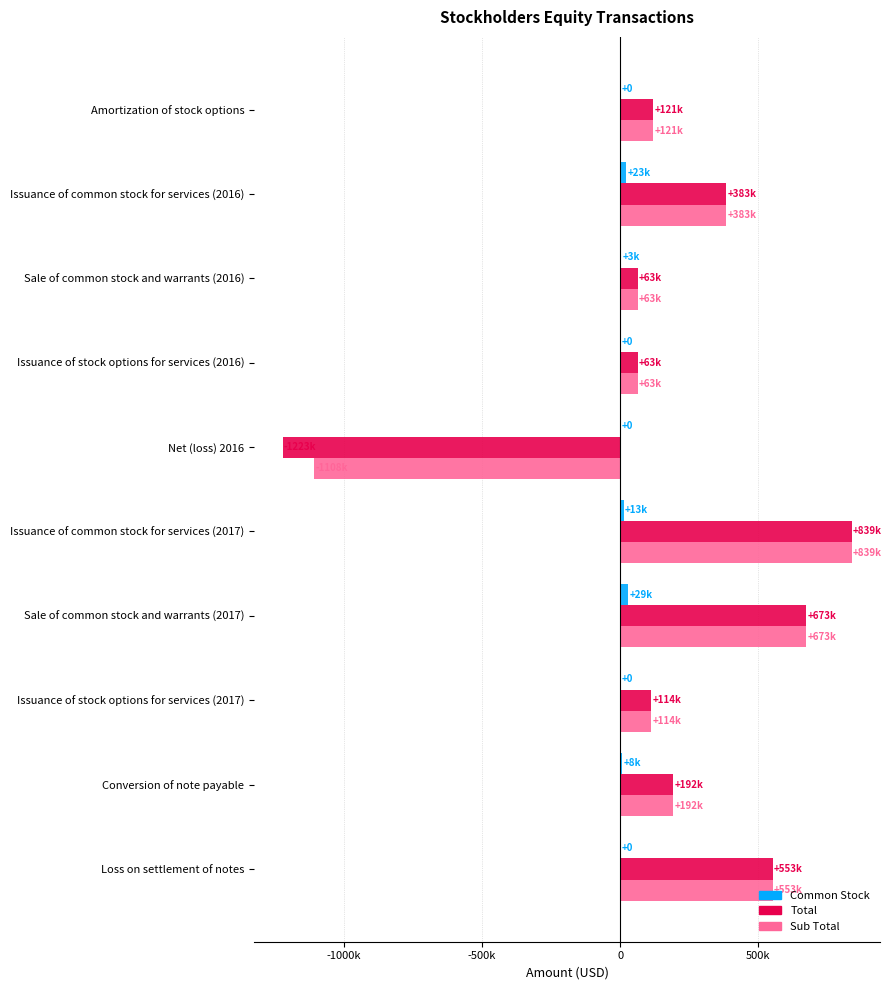

What is the difference between the maximum and minimum values in the Total series?

2062231